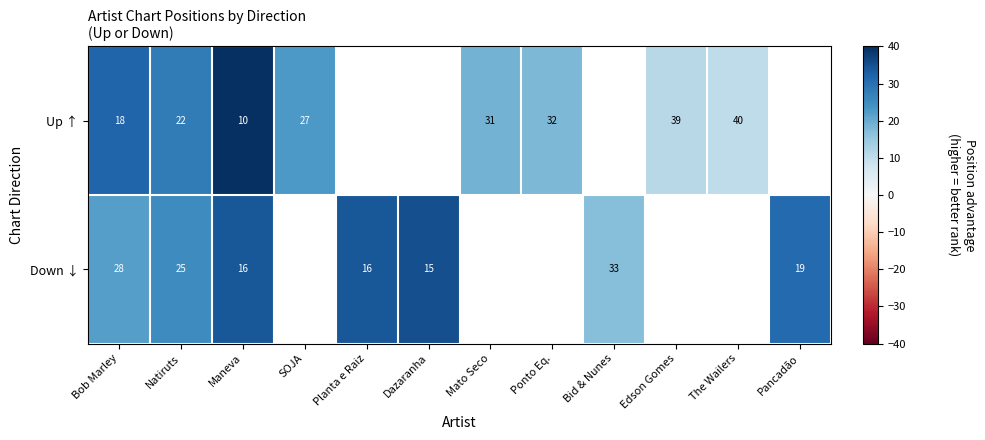

What is the total value across all series at Maneva?

26